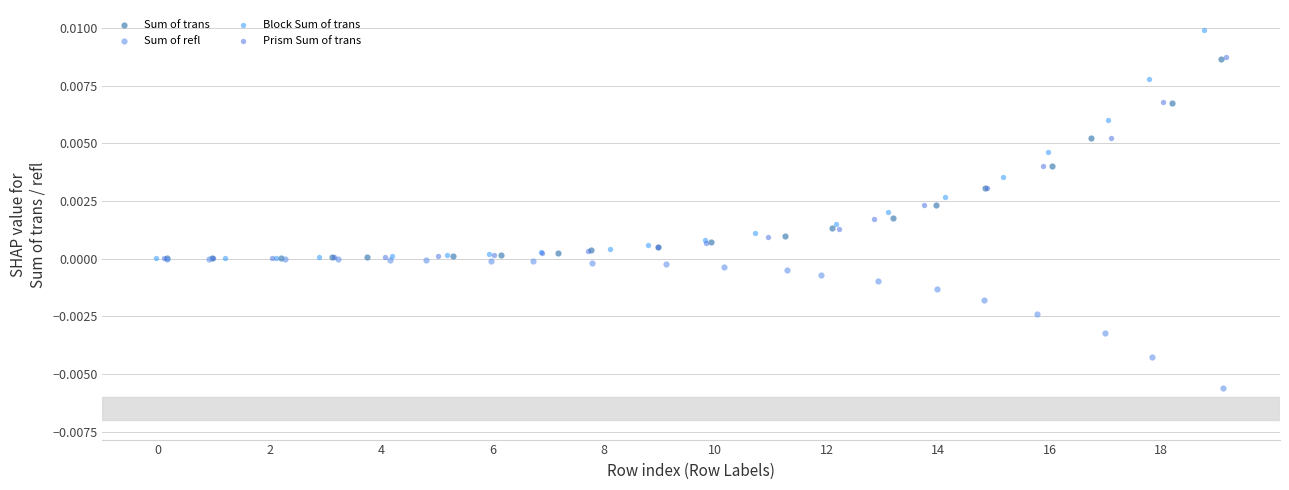

Which series contains the lowest Y value?

Sum of refl